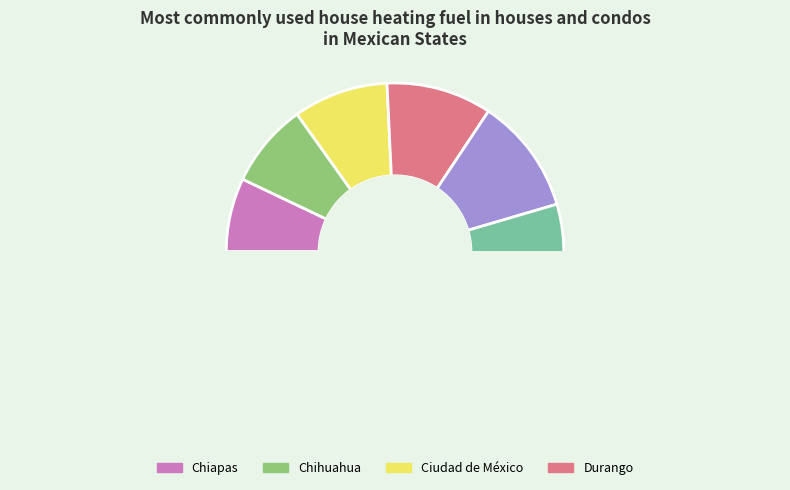

To the nearest percent, what portion does Guanajuato represent?

11%